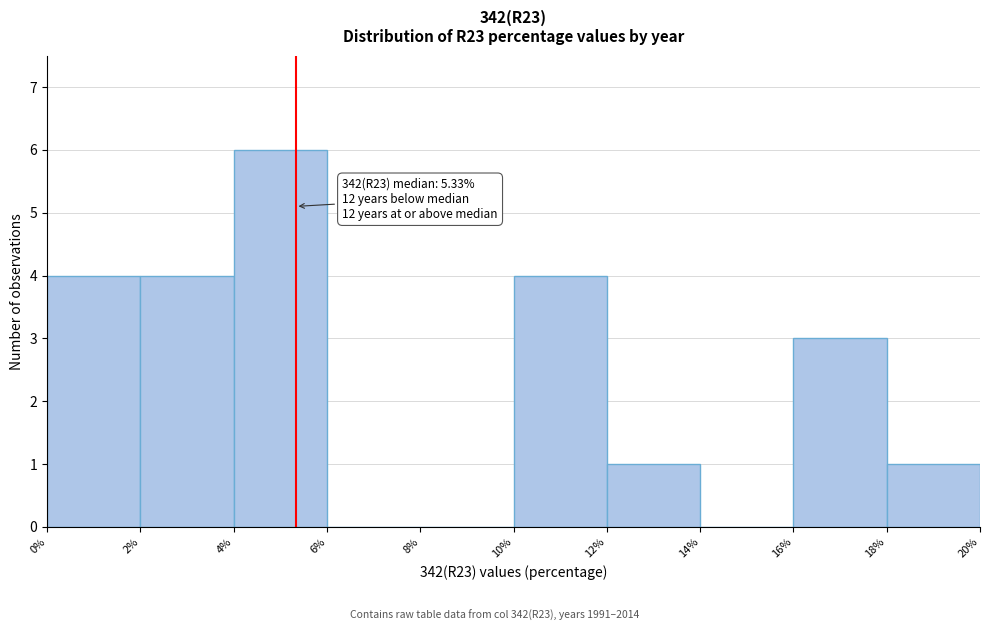

Over which range of the x-axis is the bar tallest?

4% to 6%